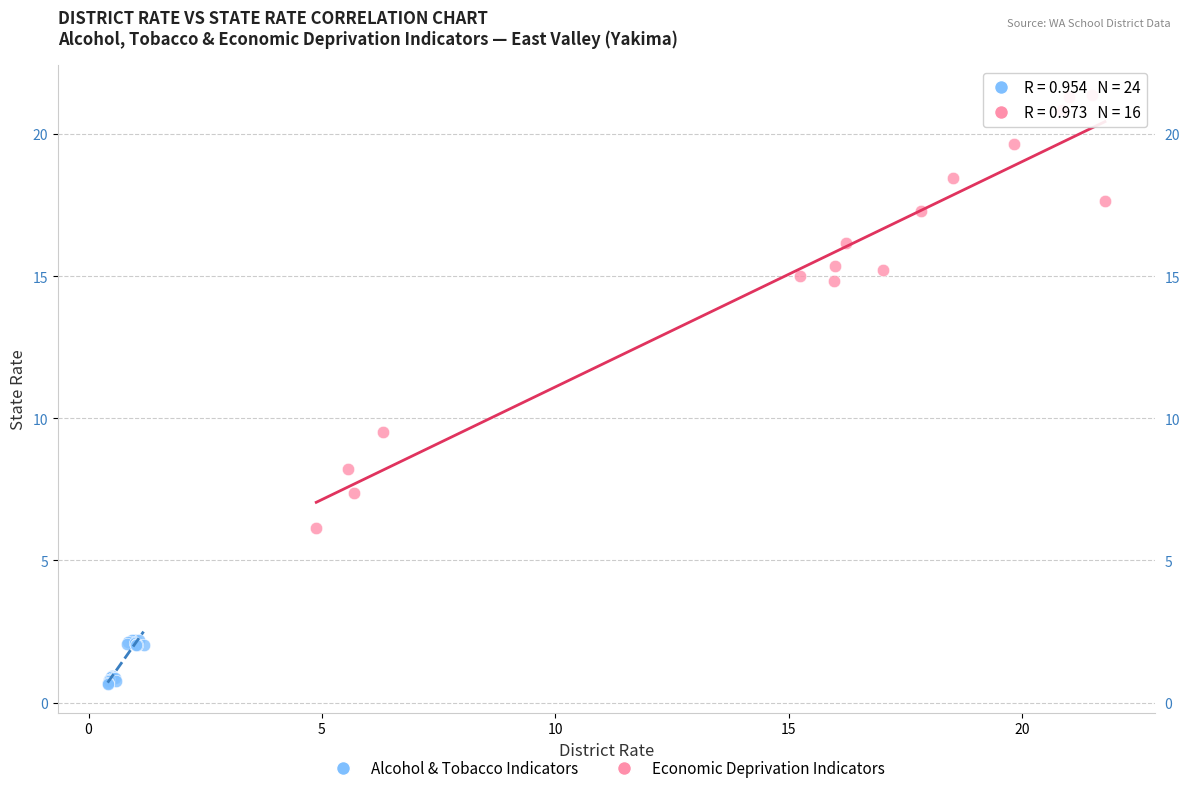

Which series contains the lowest Y value?

Alcohol & Tobacco Indicators